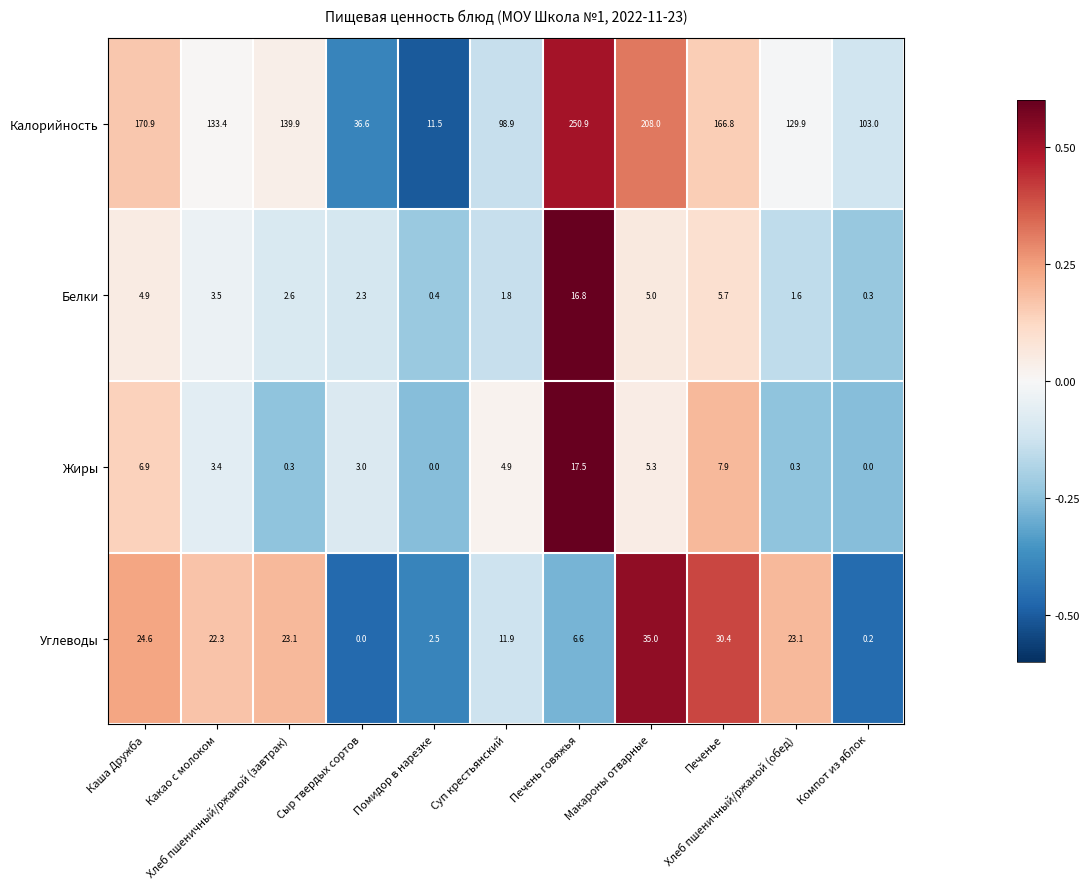

What is the maximum value shown in the chart?

250.9